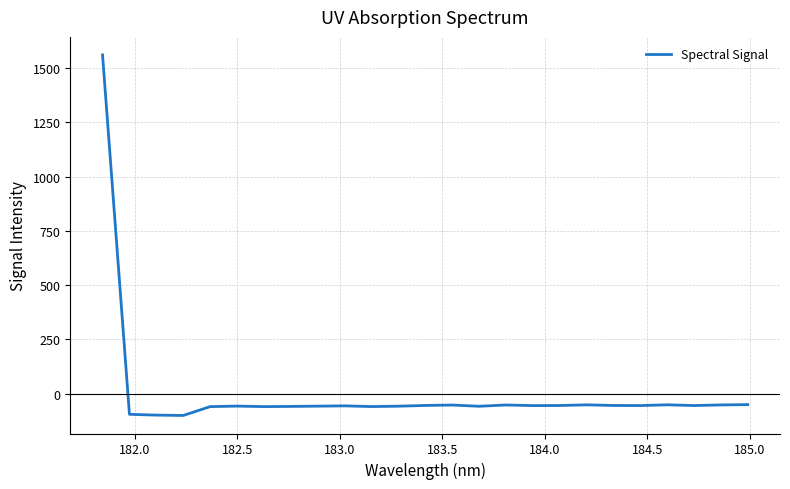

How many negative values are there?

24